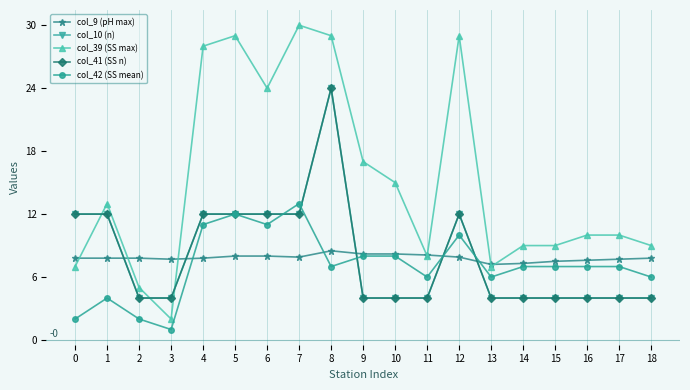

What is the average value of the col_10 (n) series?

8.0